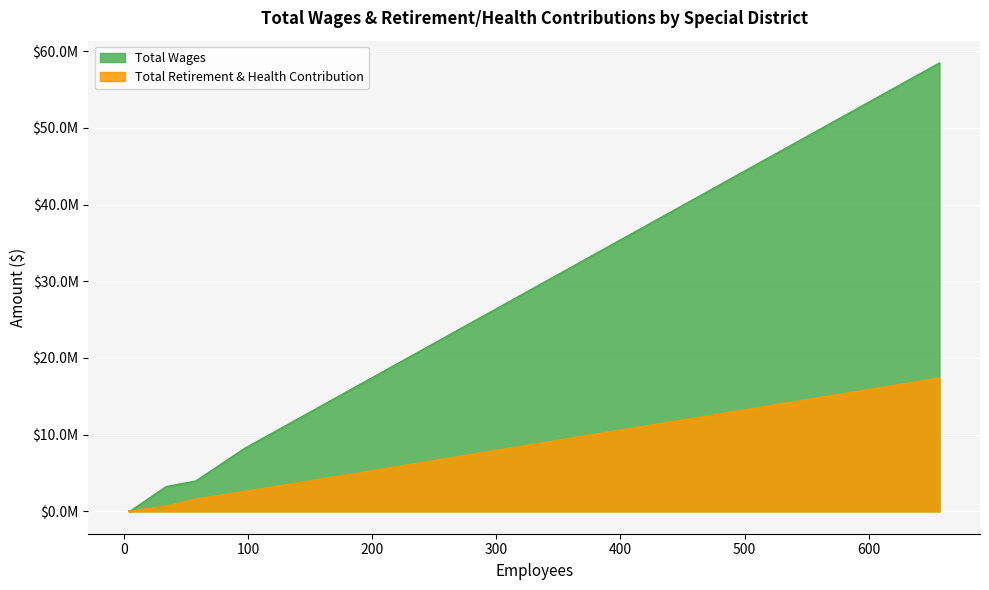

What is the difference between the second highest and second lowest values in the Total Retirement & Health Contribution series?

2570889